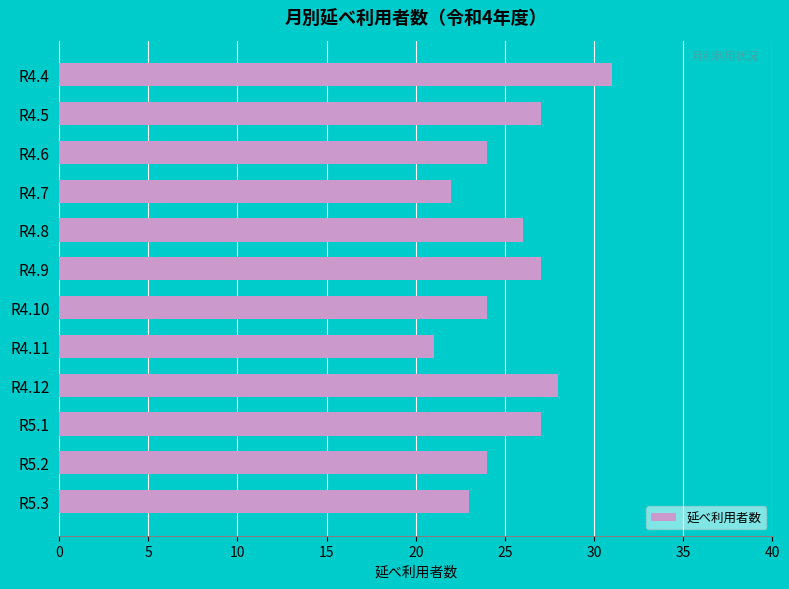

Reading top to bottom, list all the values displayed in this chart.

R4.4=31	R4.5=27	R4.6=24	R4.7=22	R4.8=26	R4.9=27	R4.10=24	R4.11=21	R4.12=28	R5.1=27	R5.2=24	R5.3=23